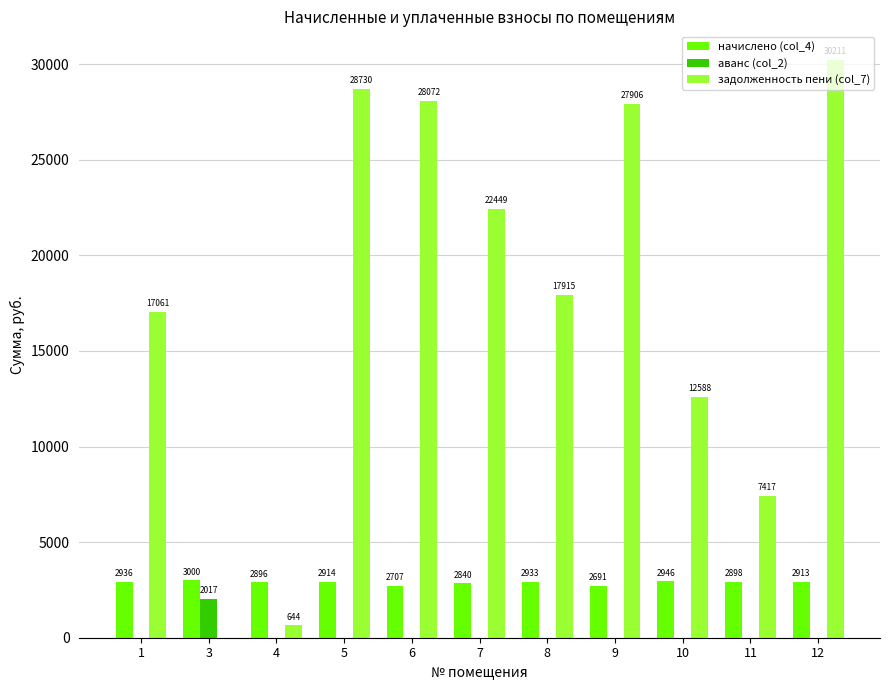

How many values in the начислено (col_4) series exceed 2912?

6